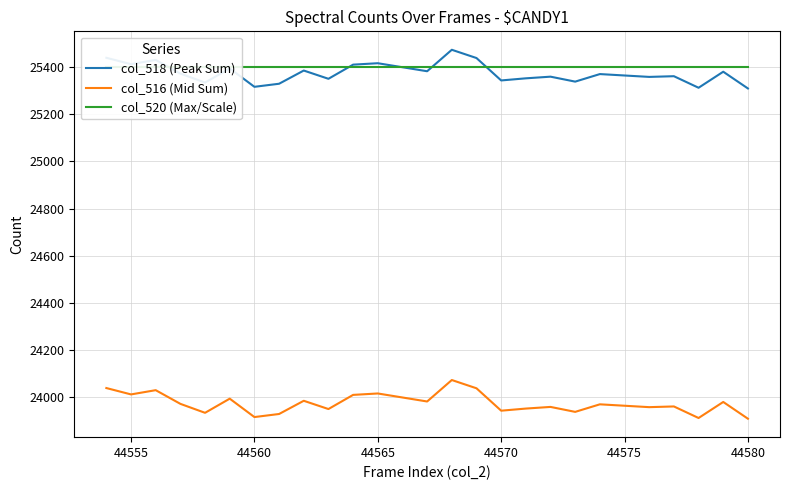

True or false: col_516 (Mid Sum) has a value of 23964 at 44575.

True